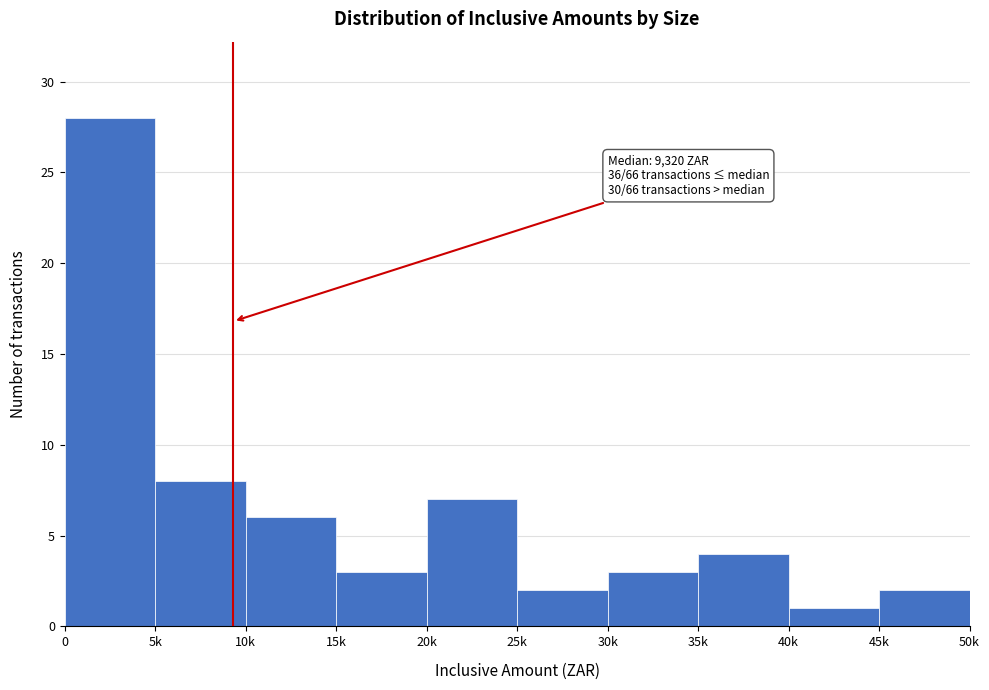

Reading left to right, list all the values displayed in this chart.

28	8	6	3	7	2	3	4	1	2